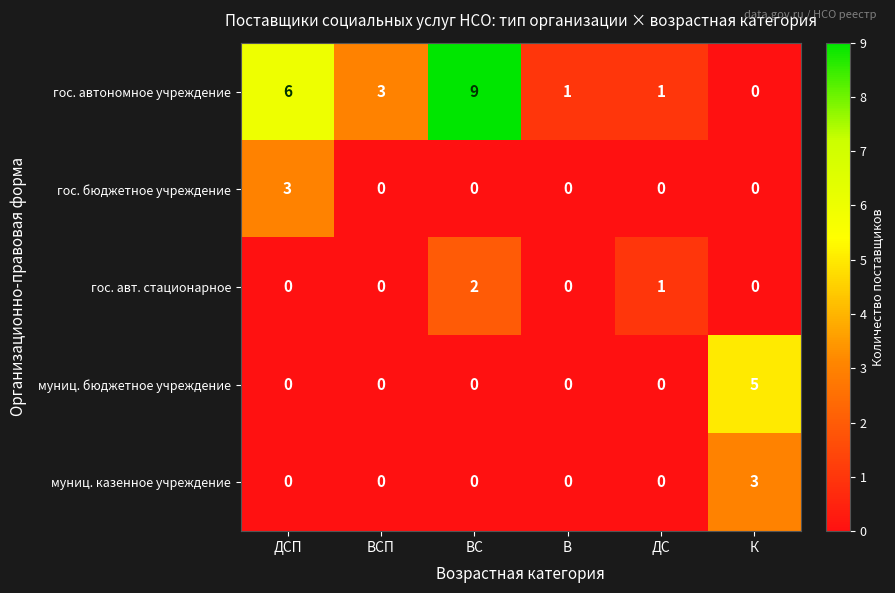

Reading left to right, extract all data points from this chart.

гос. автономное учреждение: 6	3	9	1	1	0
гос. бюджетное учреждение: 3	0	0	0	0	0
гос. авт. стационарное: 0	0	2	0	1	0
муниц. бюджетное учреждение: 0	0	0	0	0	5
муниц. казенное учреждение: 0	0	0	0	0	3